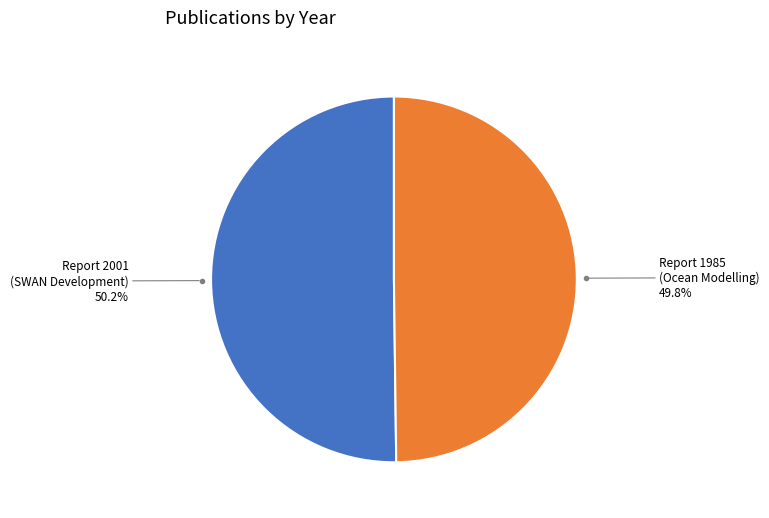

Is there a majority slice in this chart?

Yes